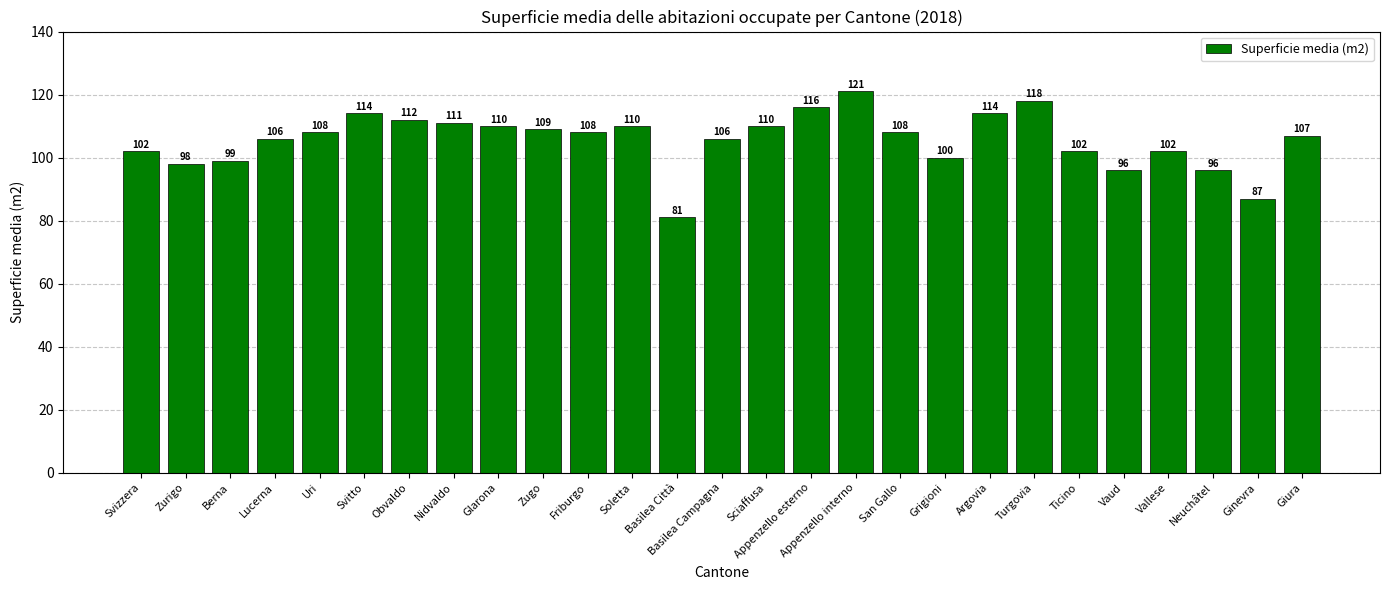

What is the greatest value displayed?

121